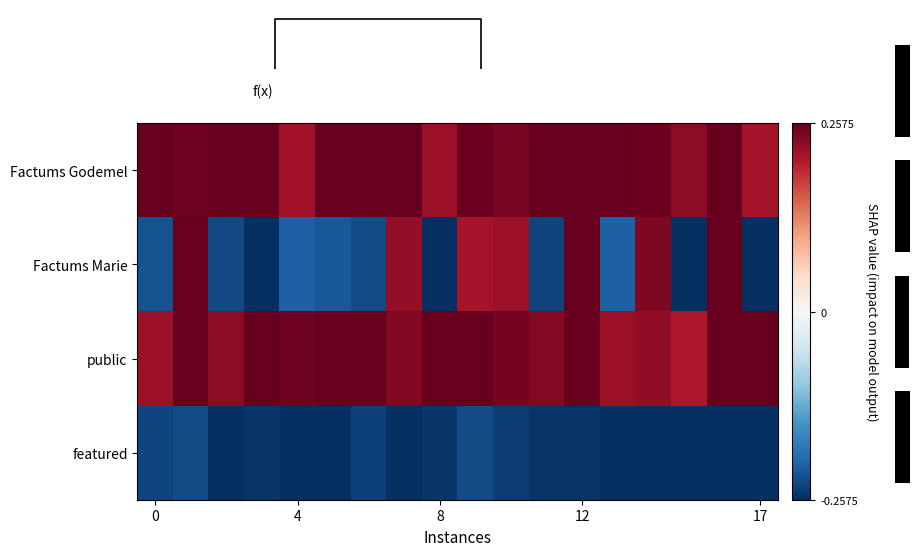

How many distinct data groups are displayed?

4